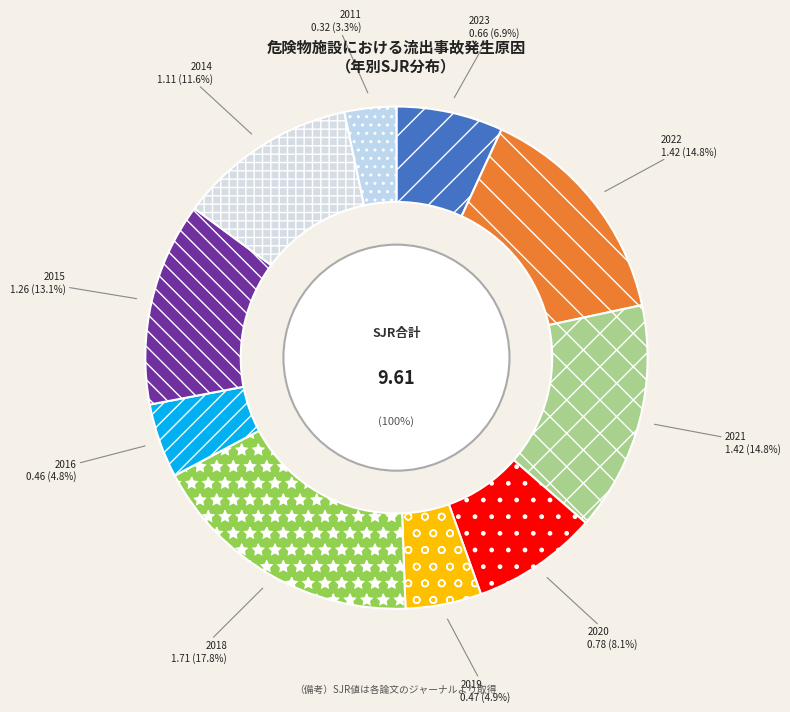

True or false: 2011 accounts for 9% of the total.

False